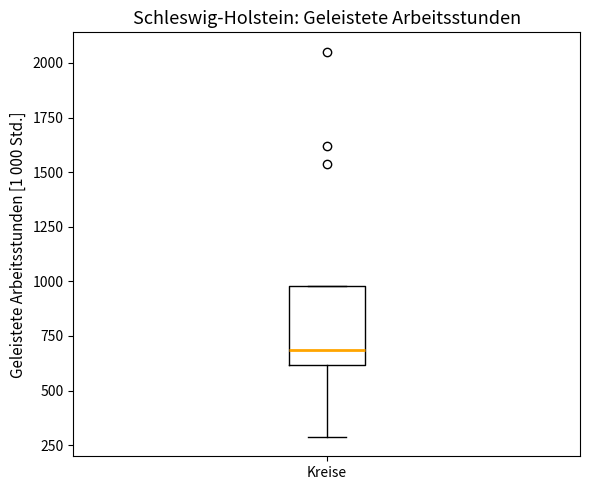

Read this box plot against the y-axis: the position of the median line, the range covered by the box, and the ends of both whiskers. The values are not printed on the chart, so give them approximately, as read against the axis.

median 700, box 600 to 1000, whiskers 300 to 1000